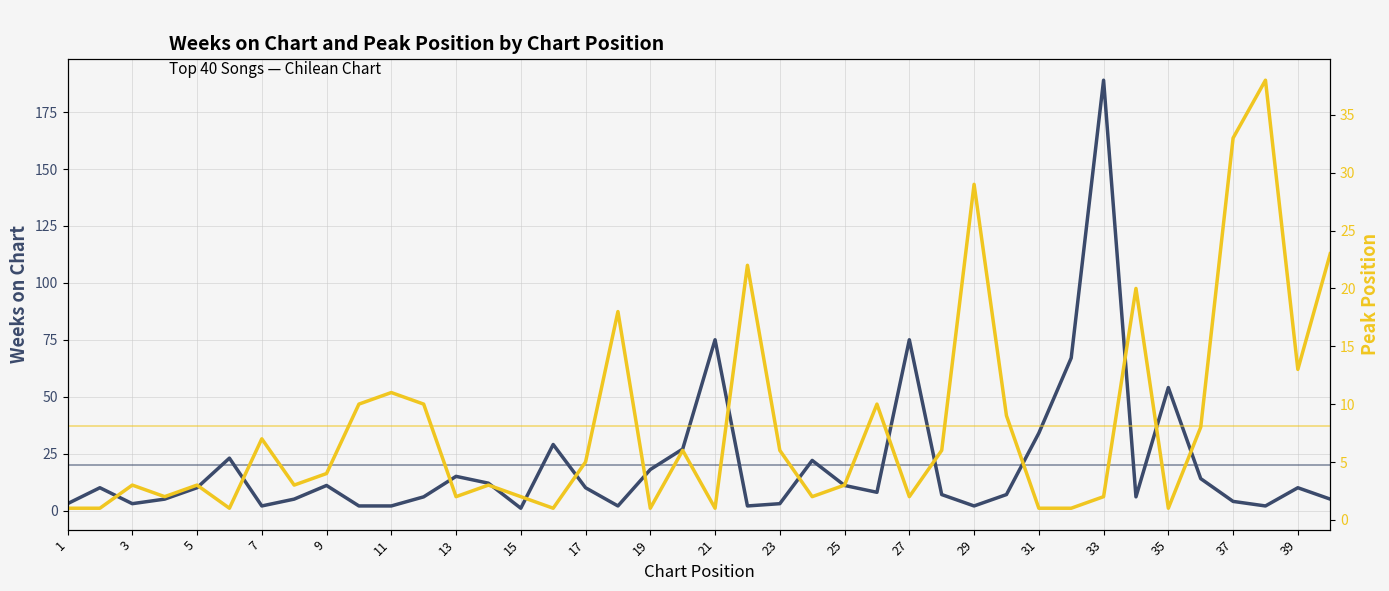

Which series ends up on top after the final intersection of Weeks on Chart and Peak Position?

Peak Position